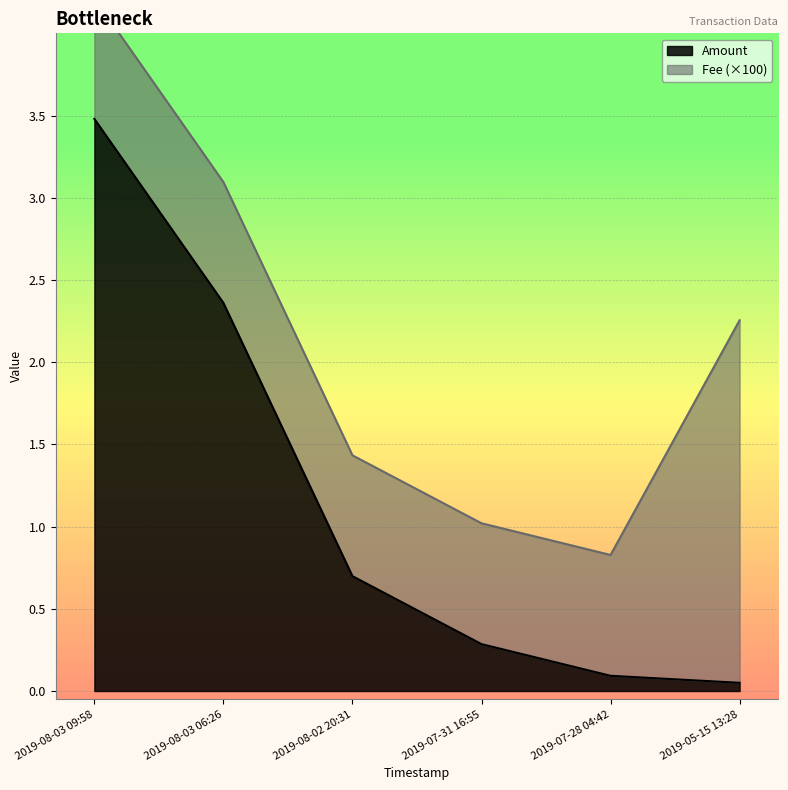

True or false: the data shows 0.0 at 2019-05-15 13:28.

False